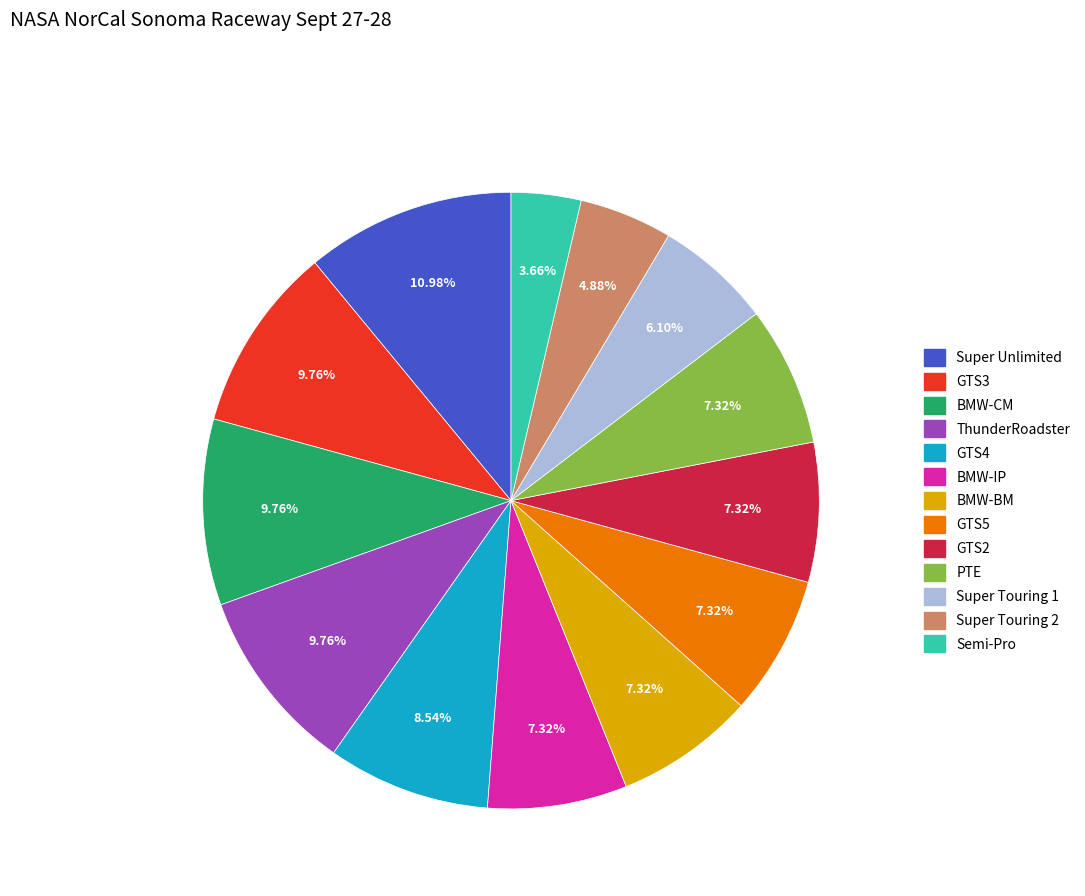

How many segments does this pie chart have?

13